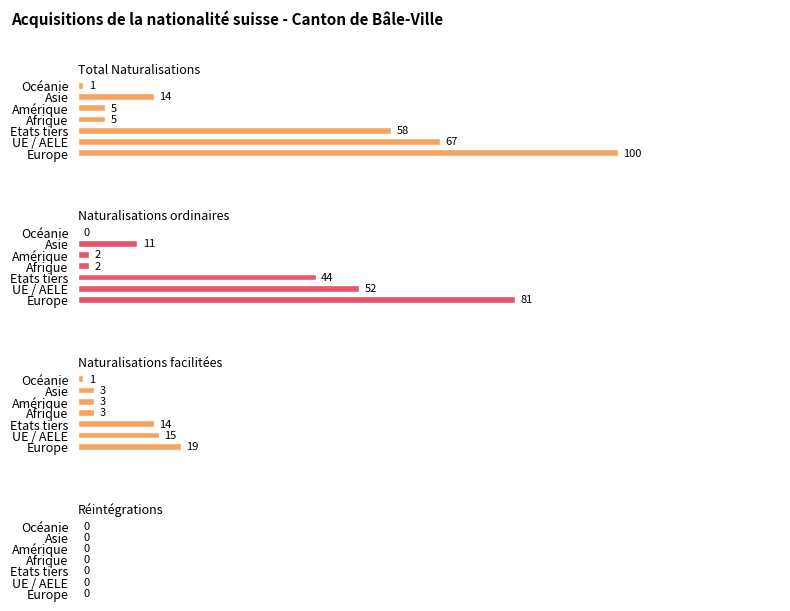

How many values in the Total Naturalisations series are below 14?

3